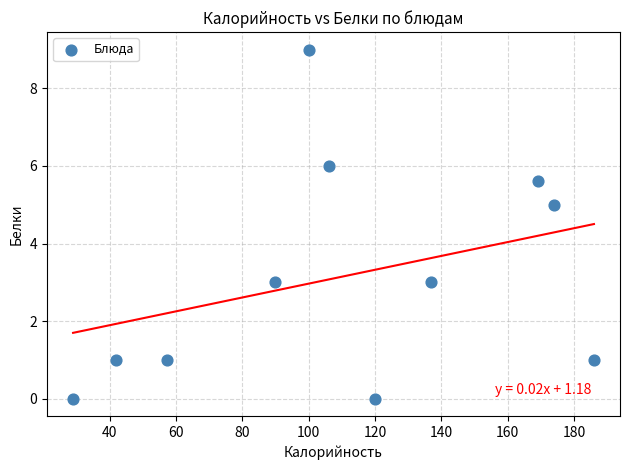

What is the average X value?

110.0